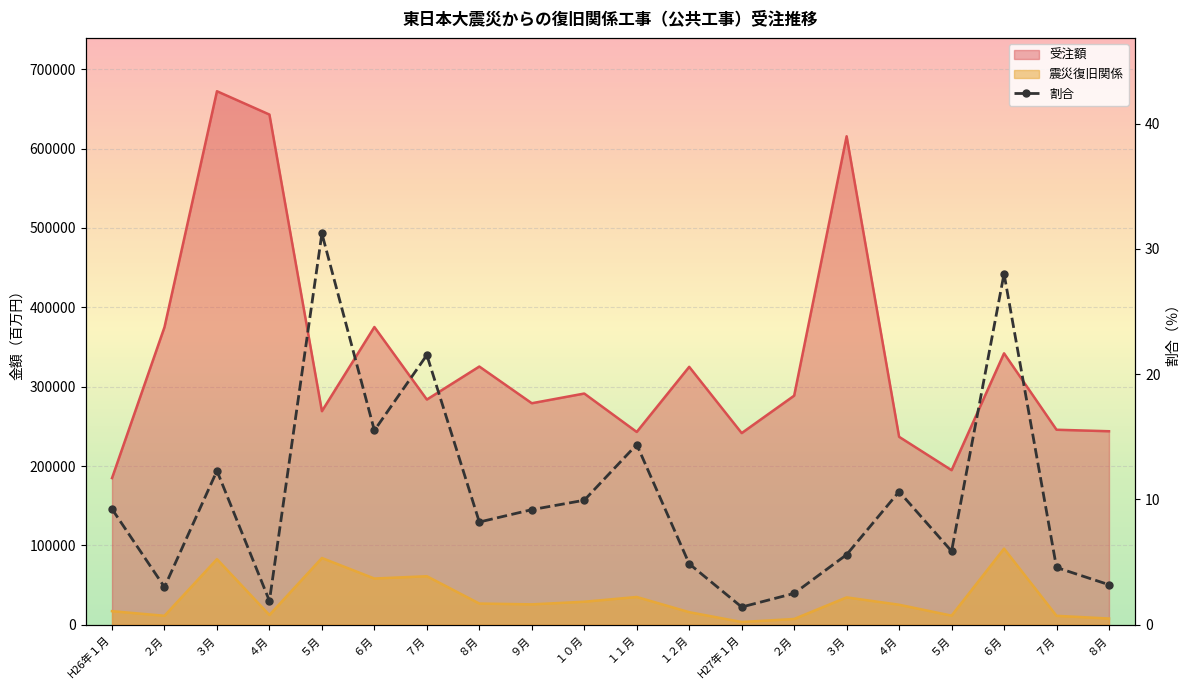

What is the value of the 13th point from the left?

1.4